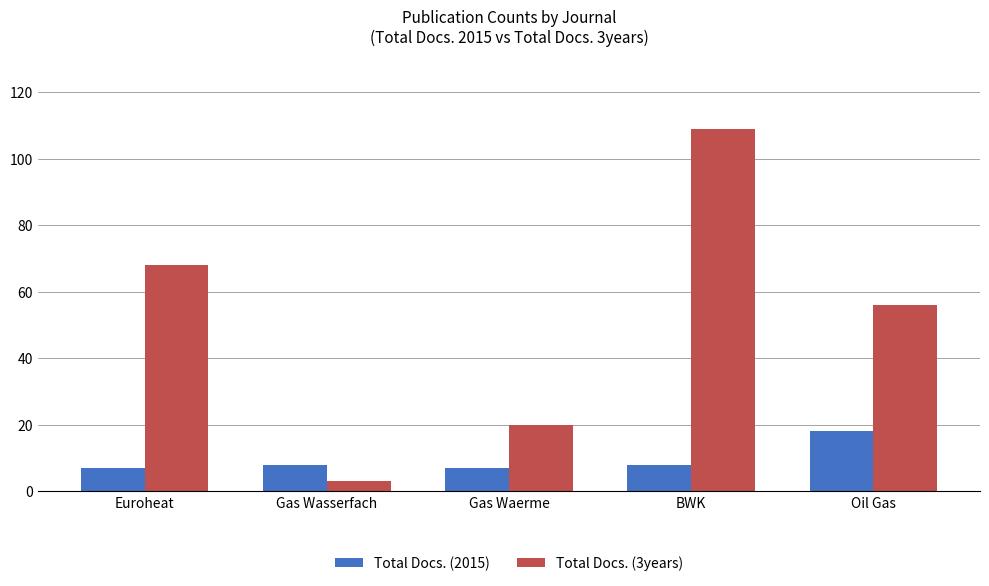

What is the total value across all series at Oil Gas?

74